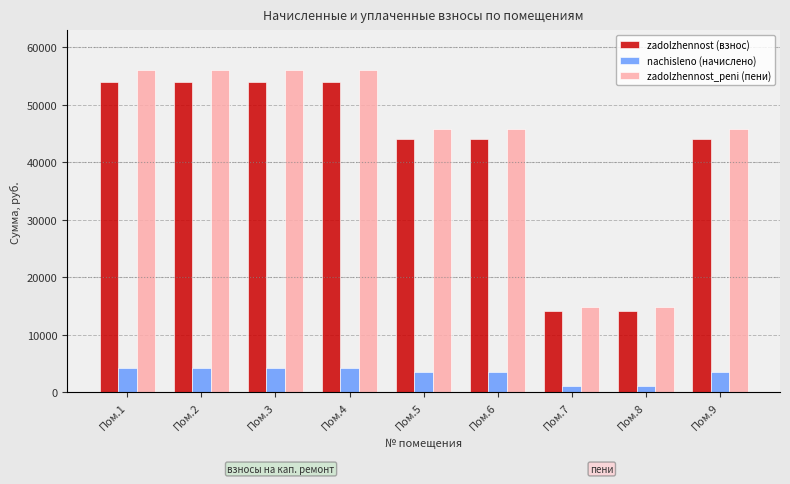

At Пом.6, list the series in order from smallest to largest.

nachisleno (начислено), zadolzhennost (взнос), zadolzhennost_peni (пени)